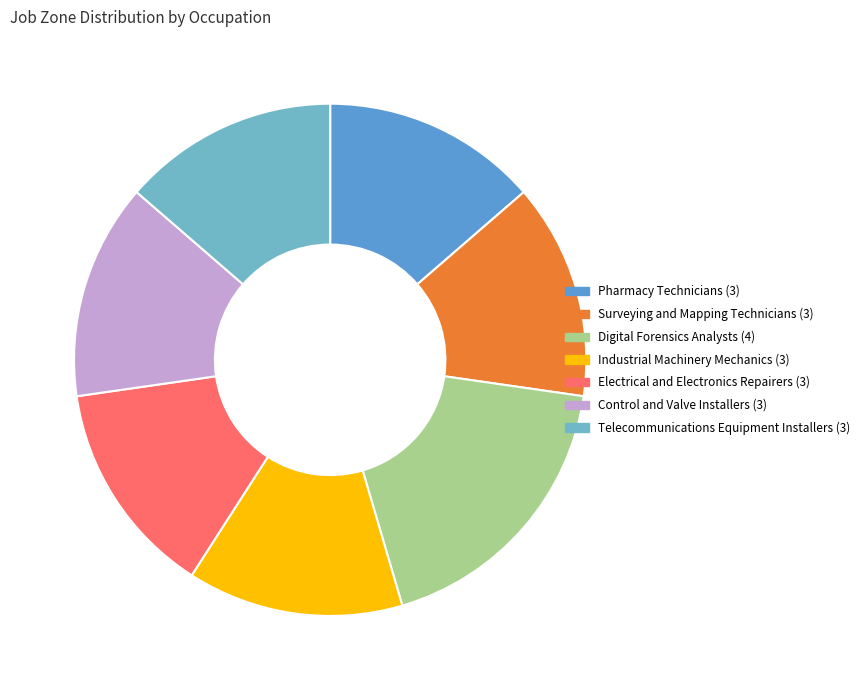

How many slices are in this pie chart?

7